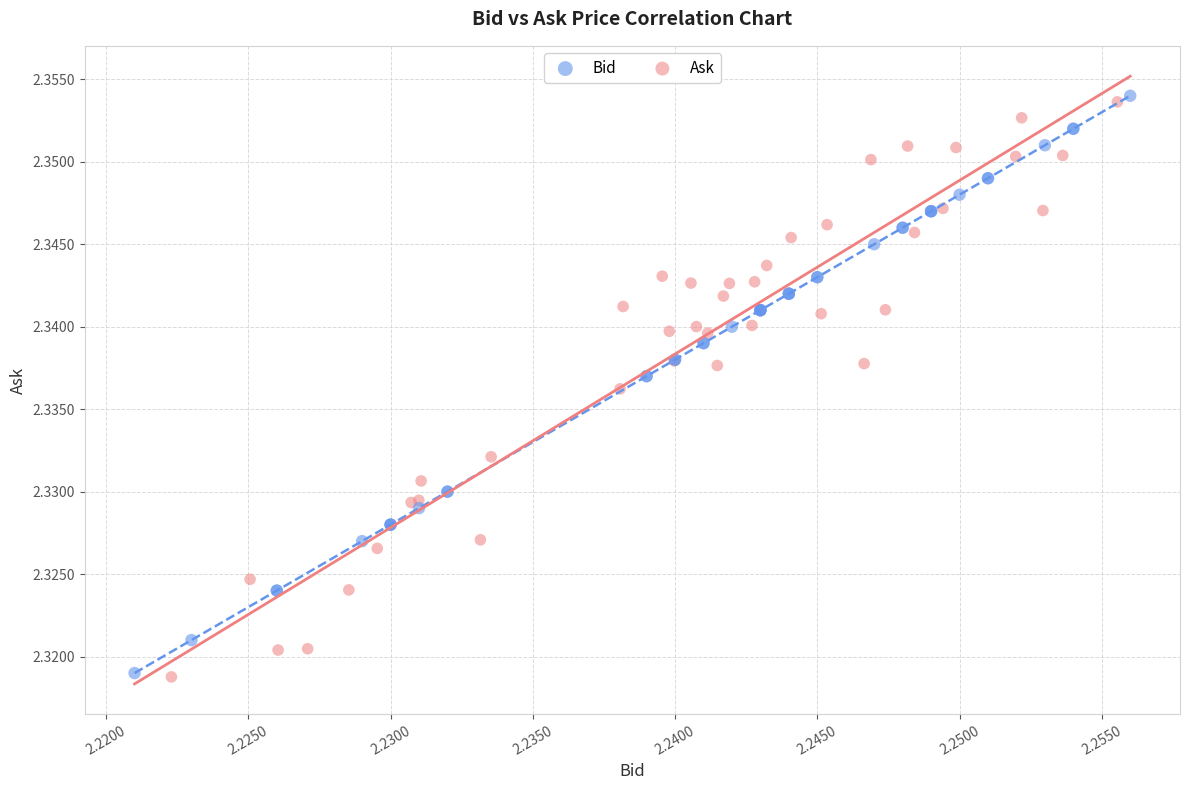

What are all the series names shown in the legend?

Bid, Ask